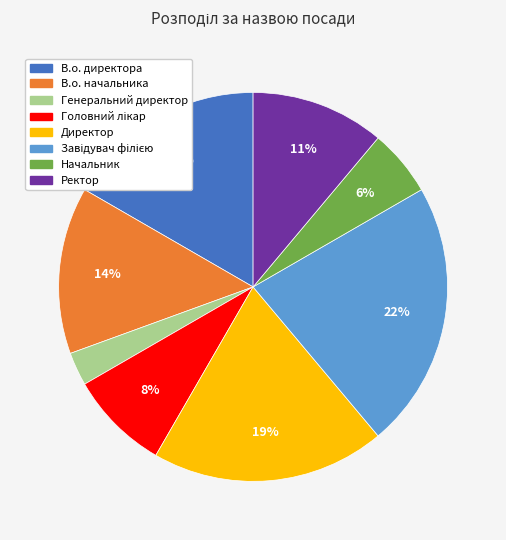

Do Директор and В.о. начальника together represent more than half of the pie?

No